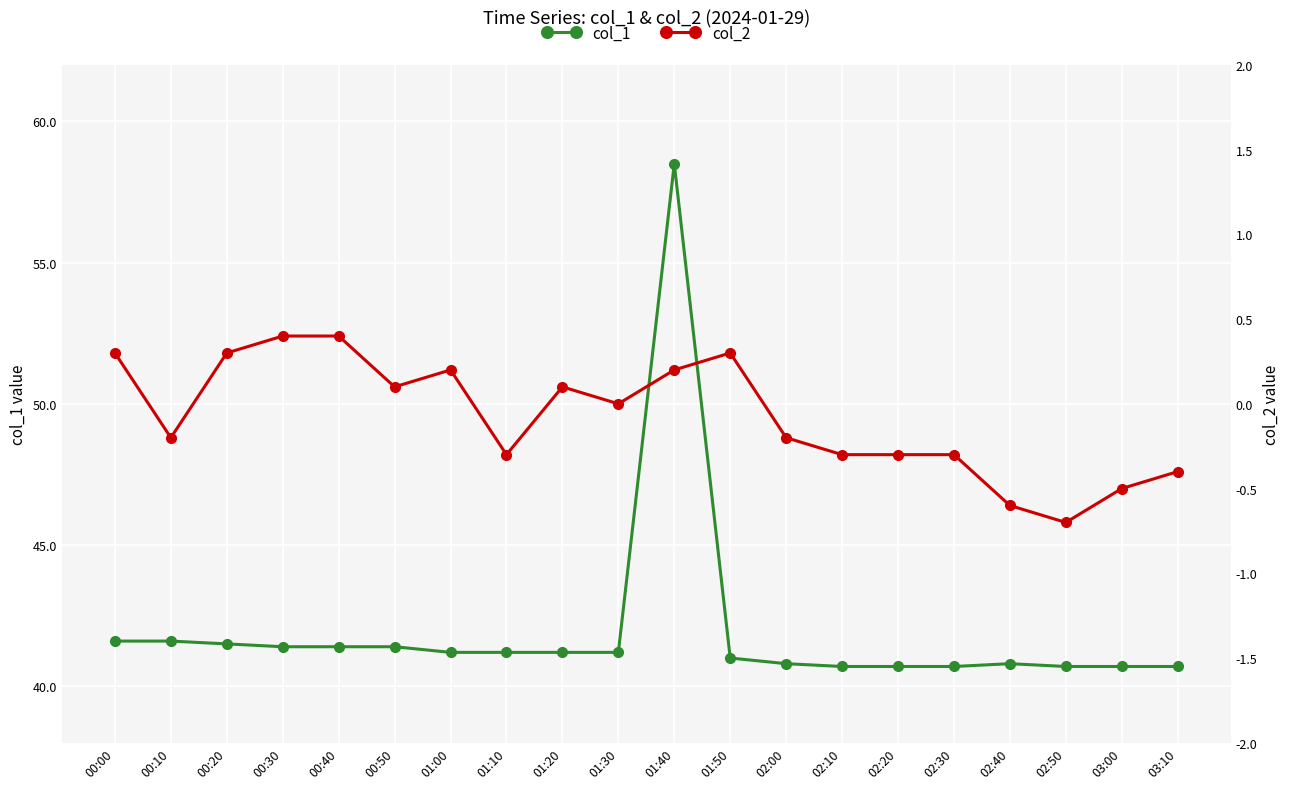

What are all the series names shown in the legend?

col_1, col_2